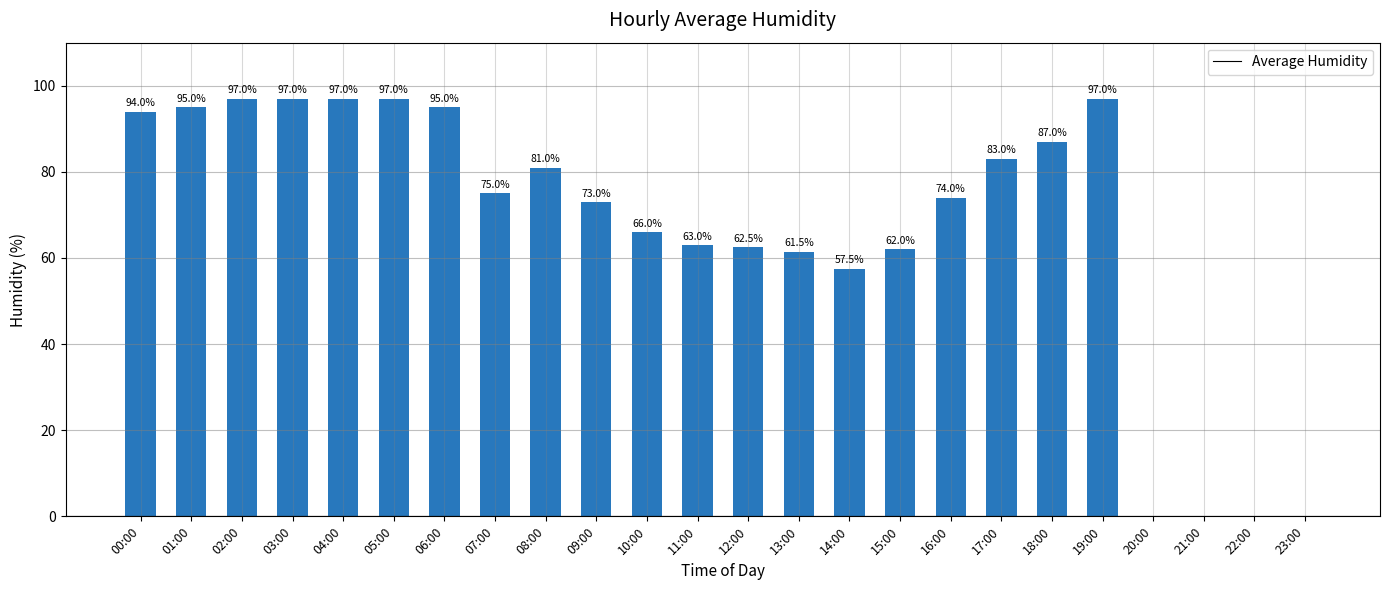

What is the maximum value shown in the chart?

97.0